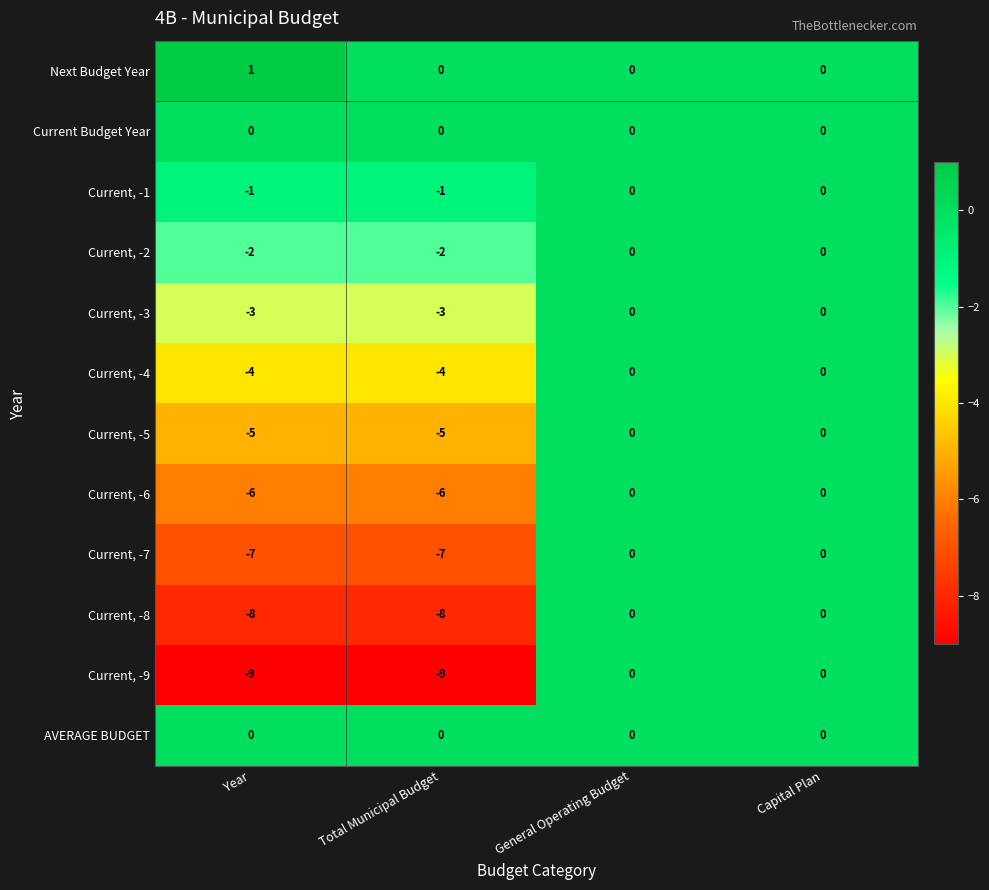

What is the total value across all series at Year?

-44